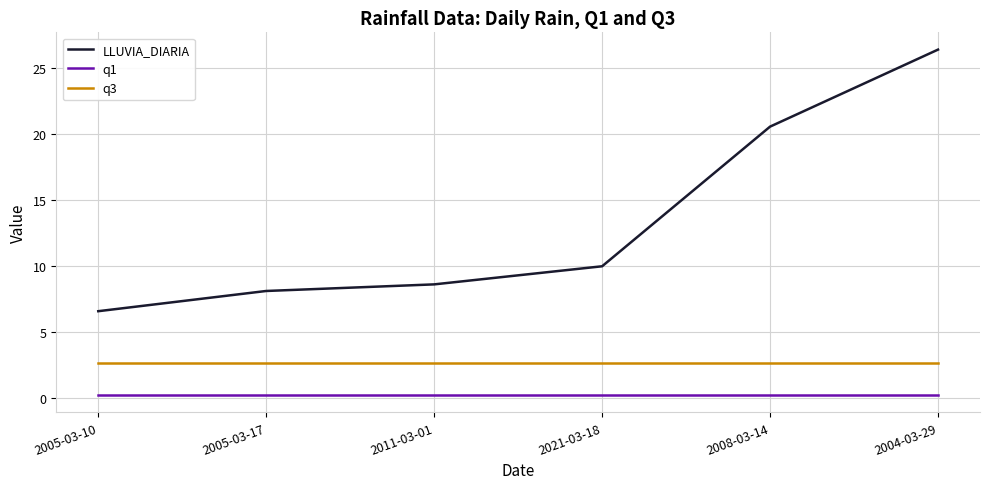

How many series are shown in this chart?

3